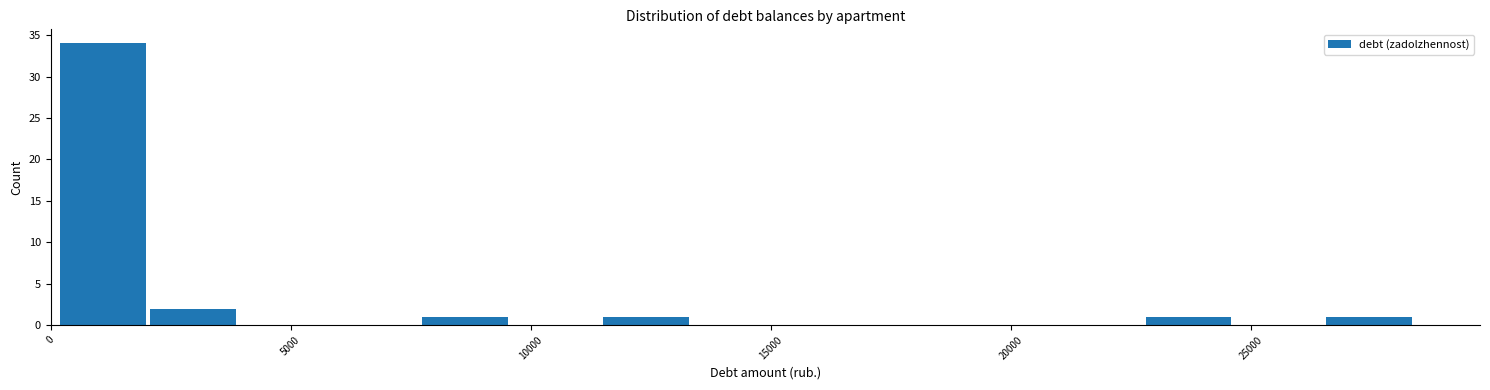

Read against the x-axis, roughly where is the centre of the tallest bar?

1000